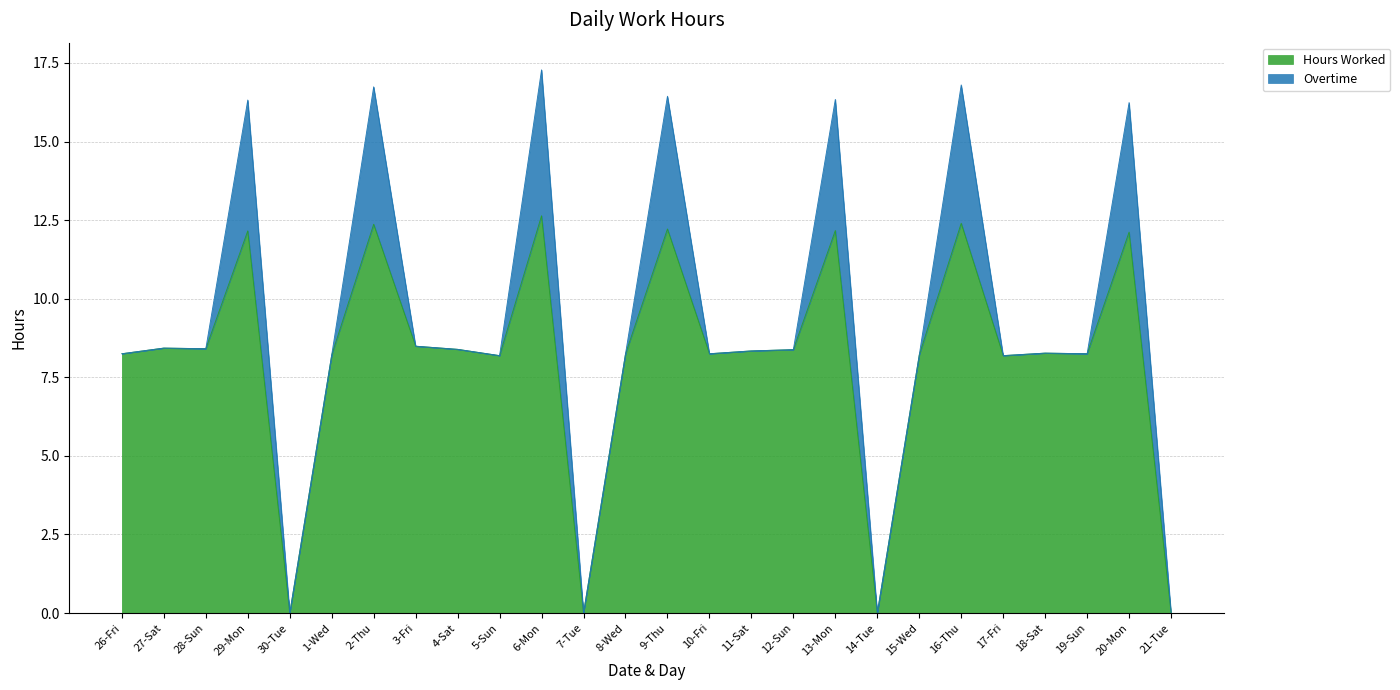

Where is the first local maximum?

27-Sat